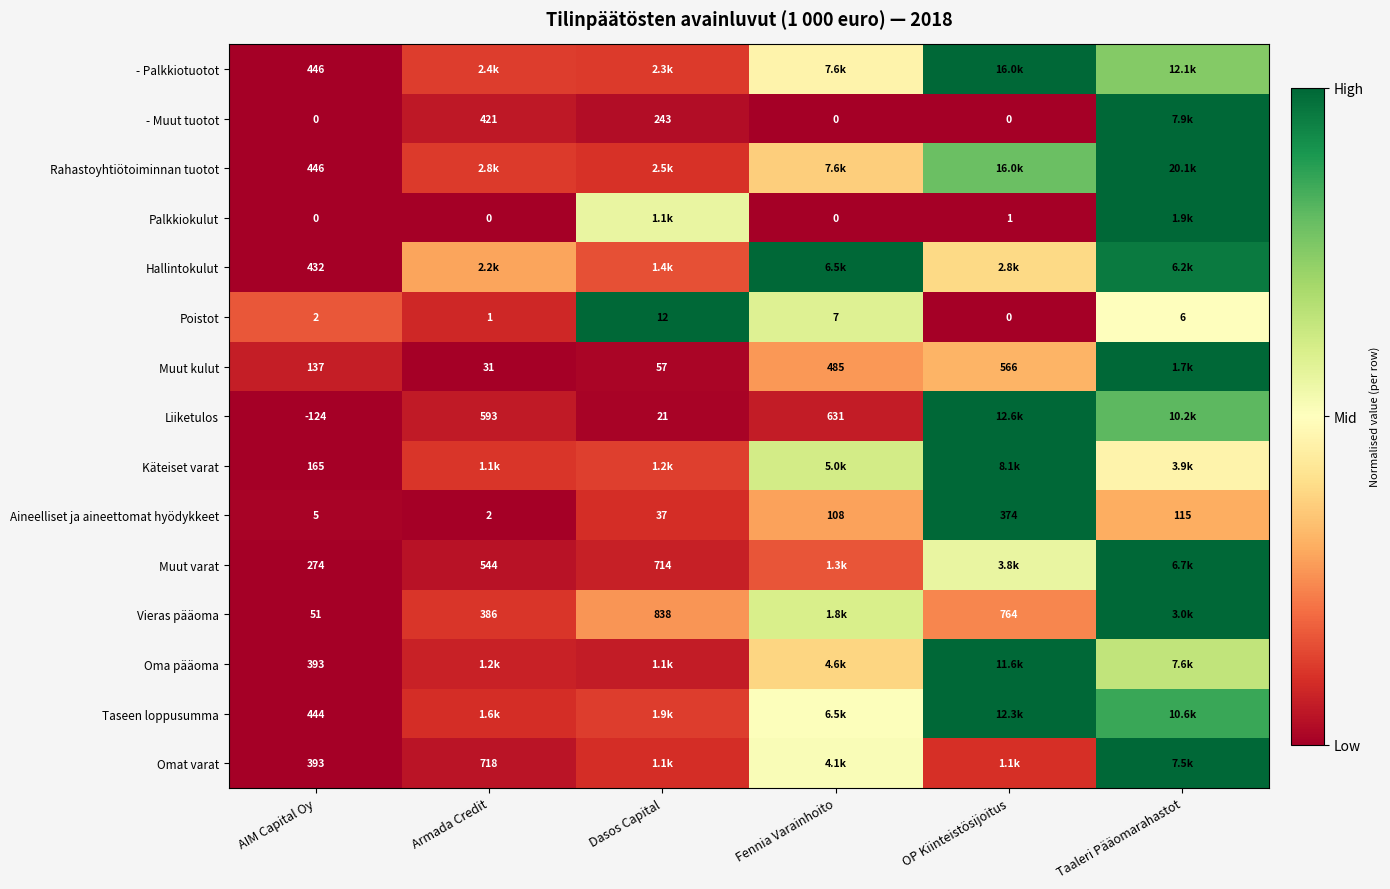

Is the value of Poistot at Armada Credit greater than the value of Omat varat at AIM Capital Oy?

No